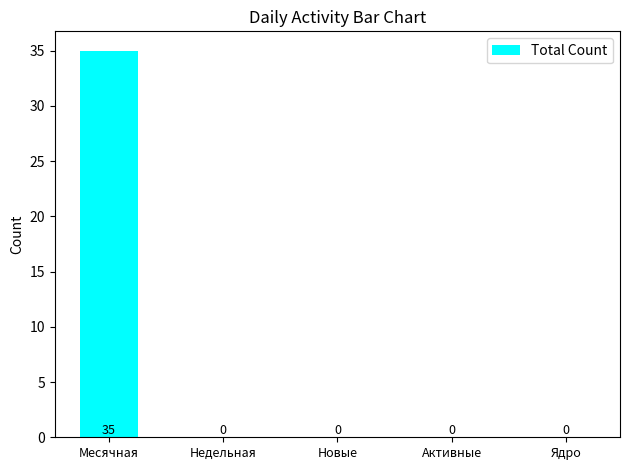

What is the maximum value shown in the chart?

35